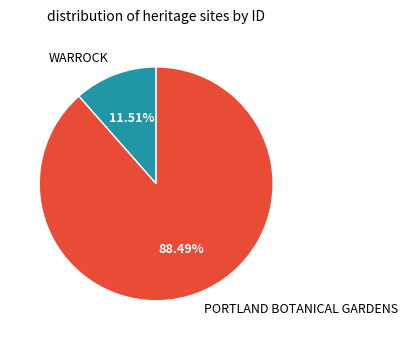

What percentage do WARROCK and PORTLAND BOTANICAL GARDENS together represent?

100.0%